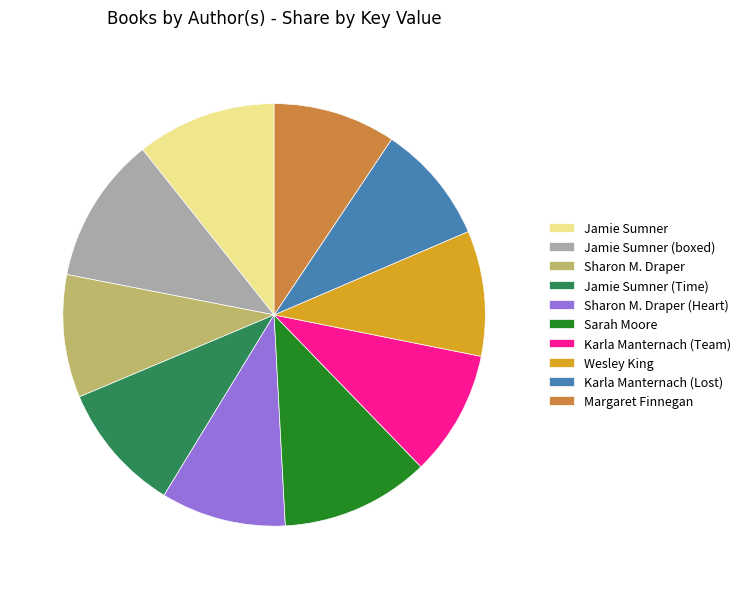

Is it true that Sharon M. Draper (Heart) is 1% of the pie?

False